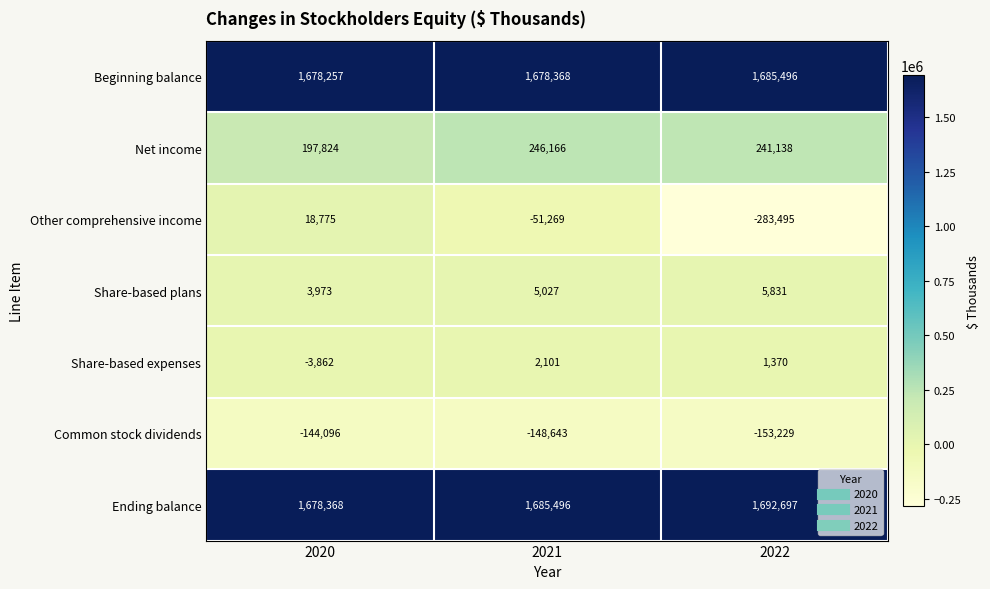

Count the Ending balance values in the range 1678368 to 1692697.

3